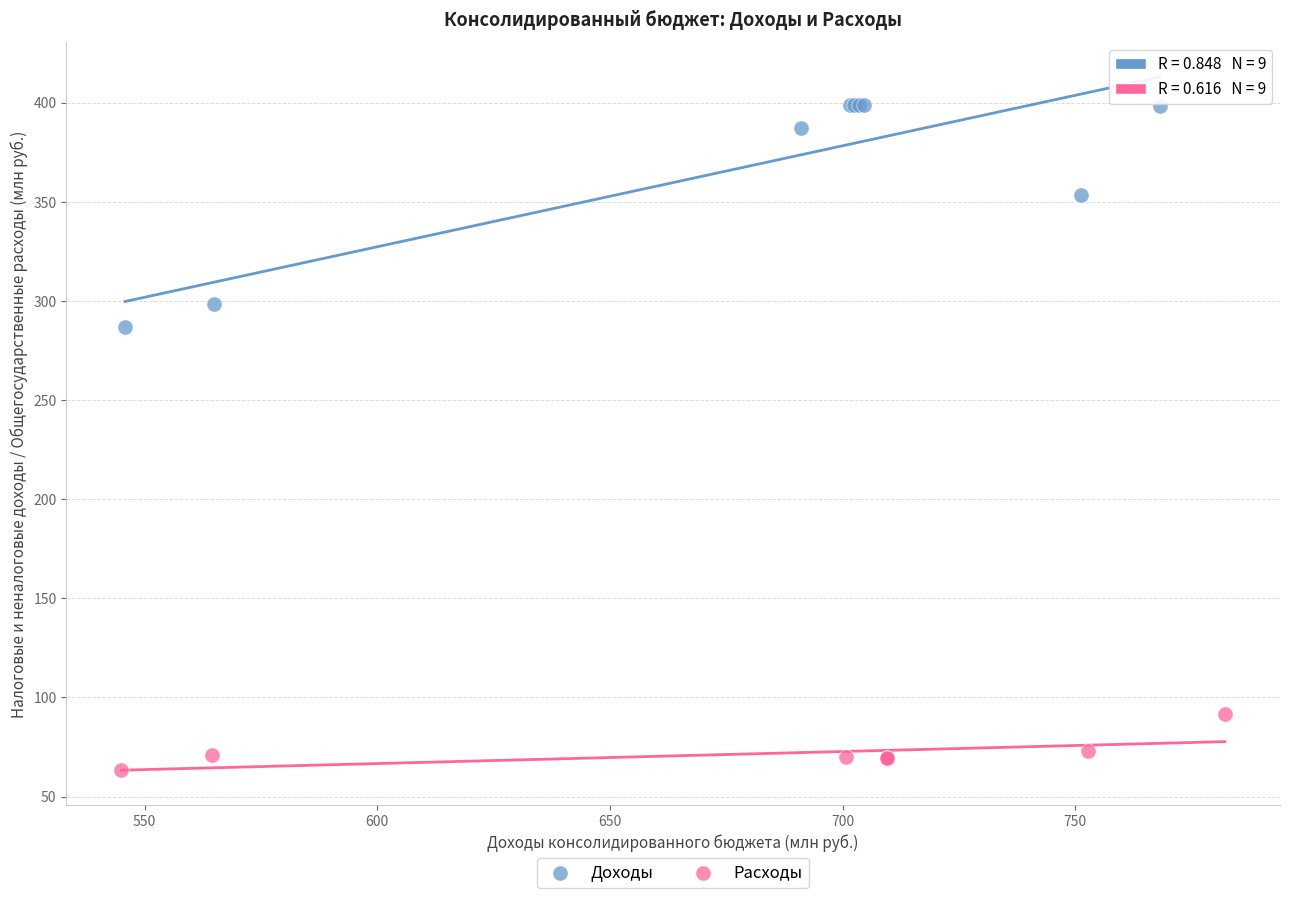

Which series reaches the maximum Y coordinate?

Доходы